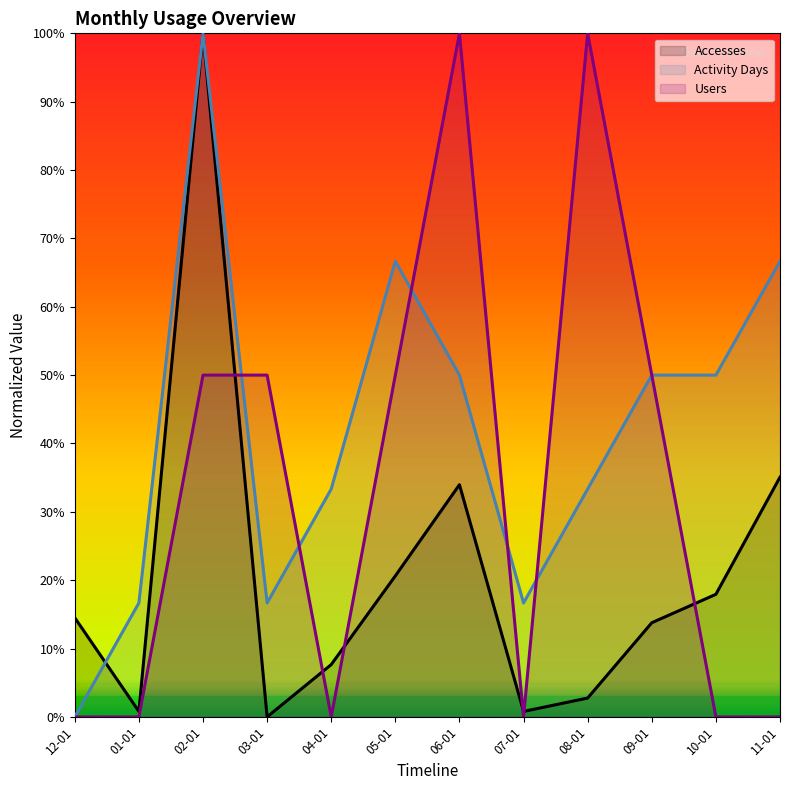

Is the value of Activity Days at 07-01 greater than the value of Users at 04-01?

Yes